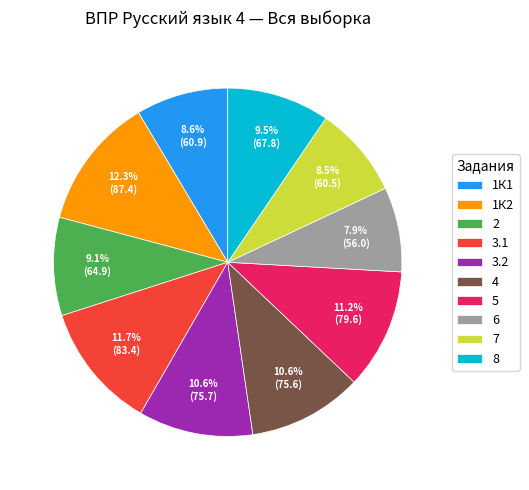

Is the sum of 7 and 1К1 greater than half?

No